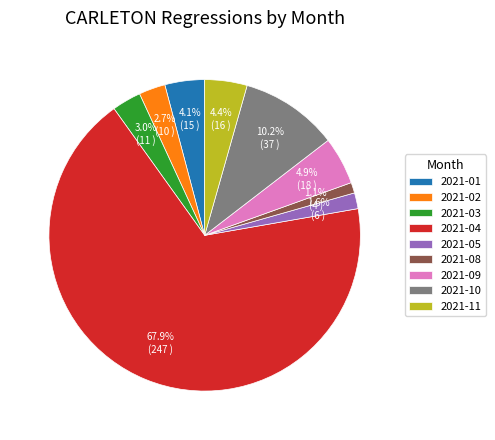

What is the ratio of the value at 2021-02 to the value at 2021-01?

0.7